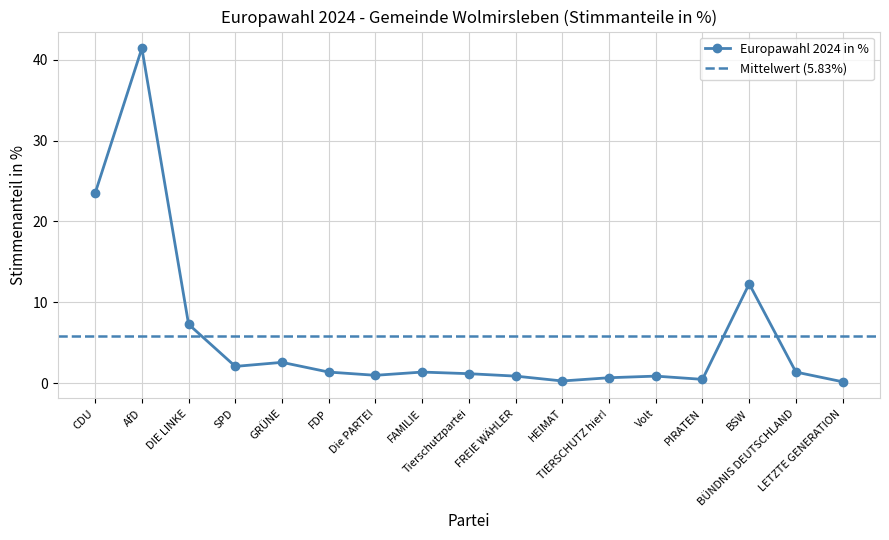

What position from the left is PIRATEN?

14